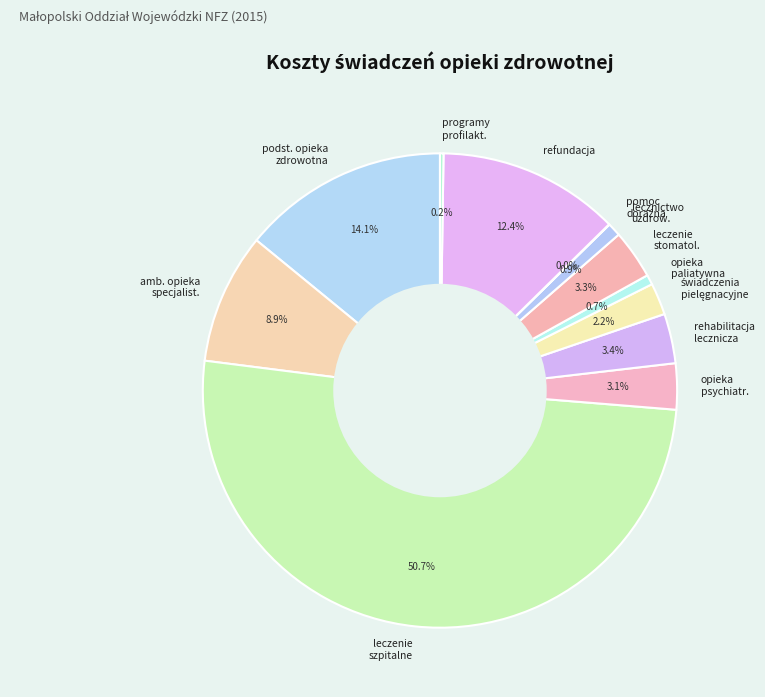

To the nearest percent, what is the average slice percentage?

8%